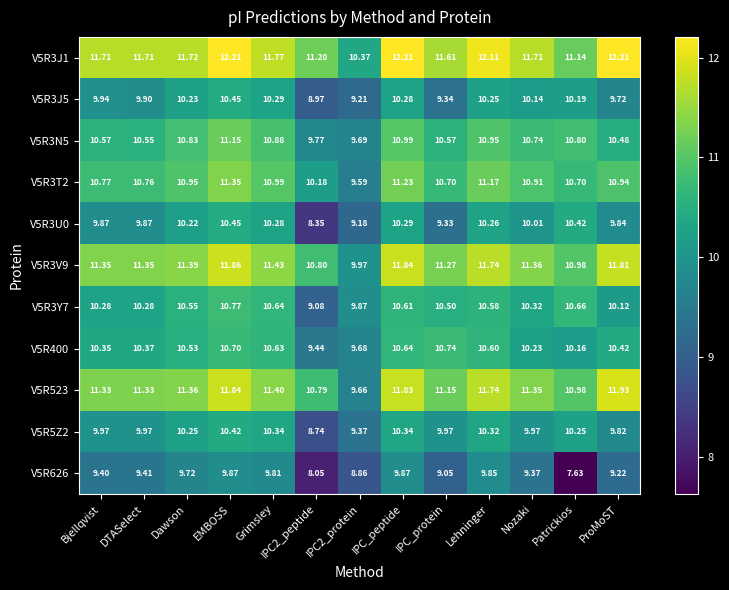

At which label does V5R523 reach its peak?

ProMoST